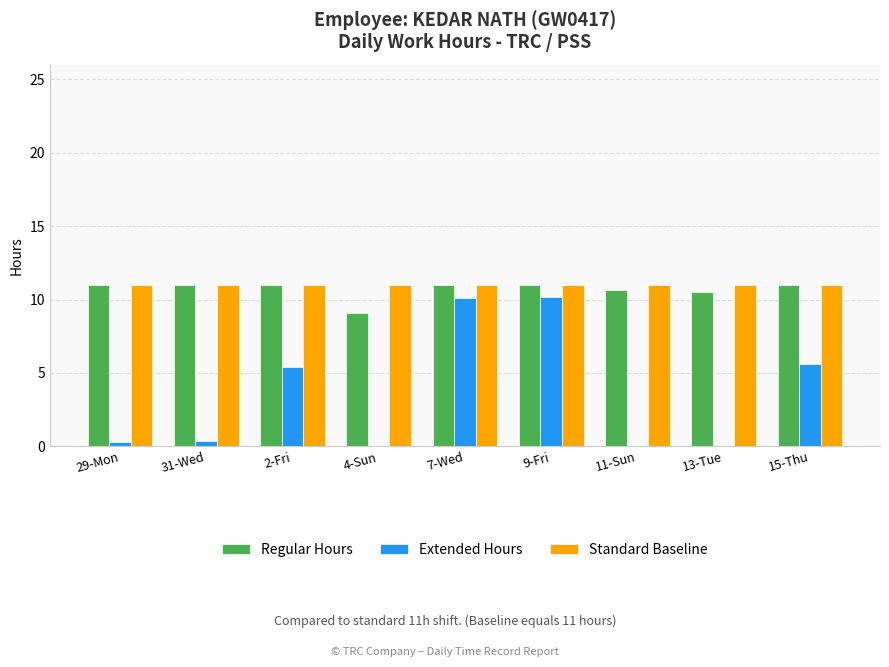

How many groups of bars are there?

9